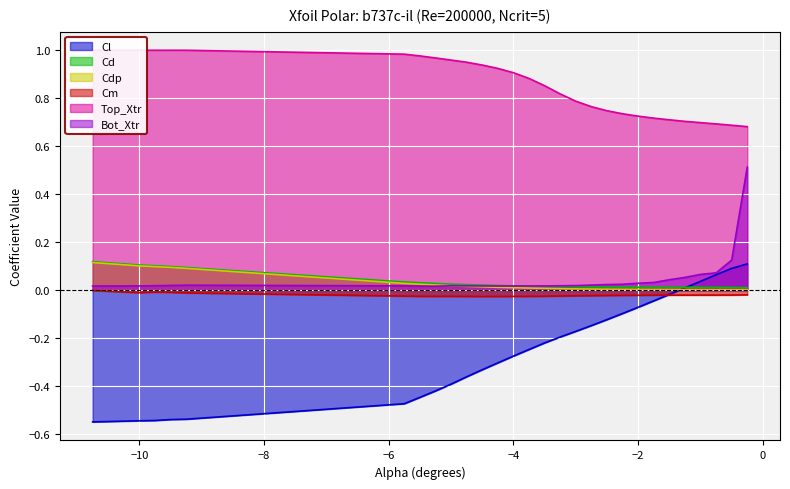

Rank the series at -3.75 from lowest to highest value.

Cl, Cm, Cdp, Cd, Bot_Xtr, Top_Xtr